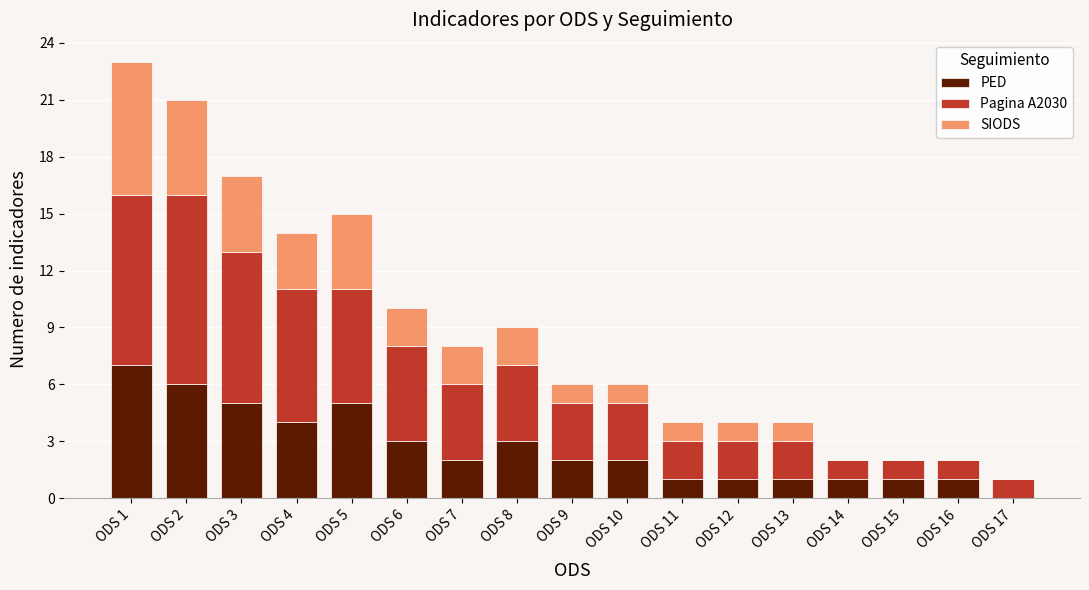

Count the number of data series in this chart.

3